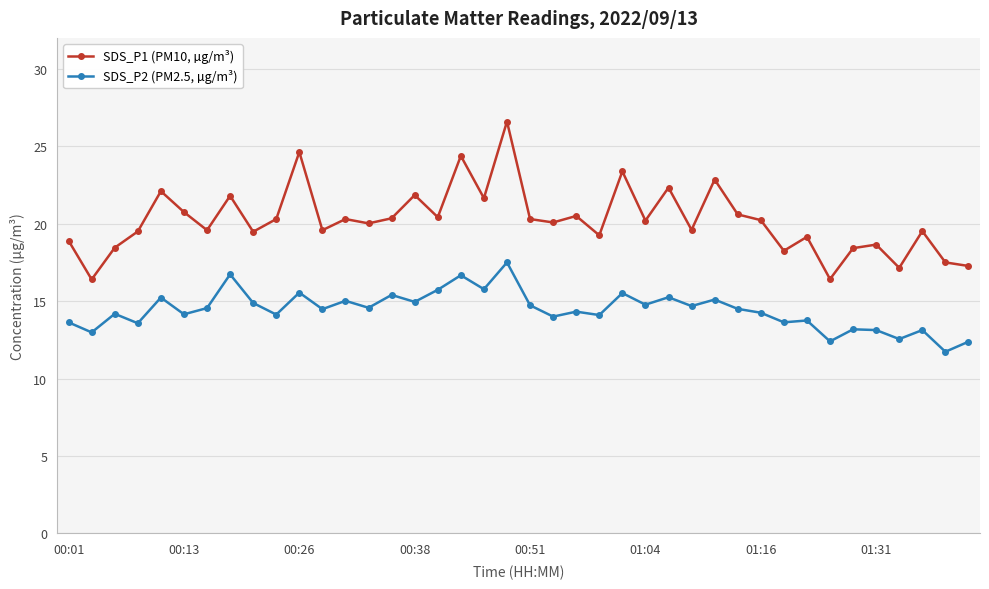

True or false: SDS_P1 (PM10, µg/m³) and SDS_P2 (PM2.5, µg/m³) intersect in this chart.

False